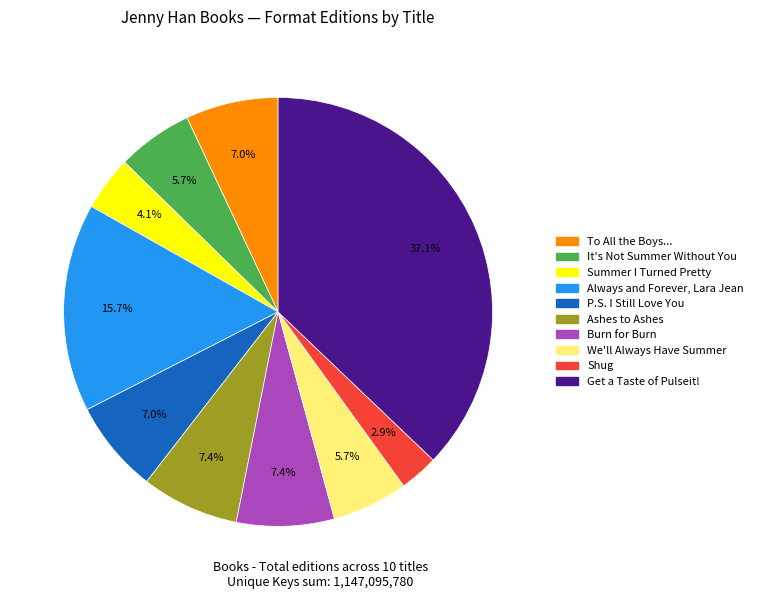

Does any single category account for the majority?

No